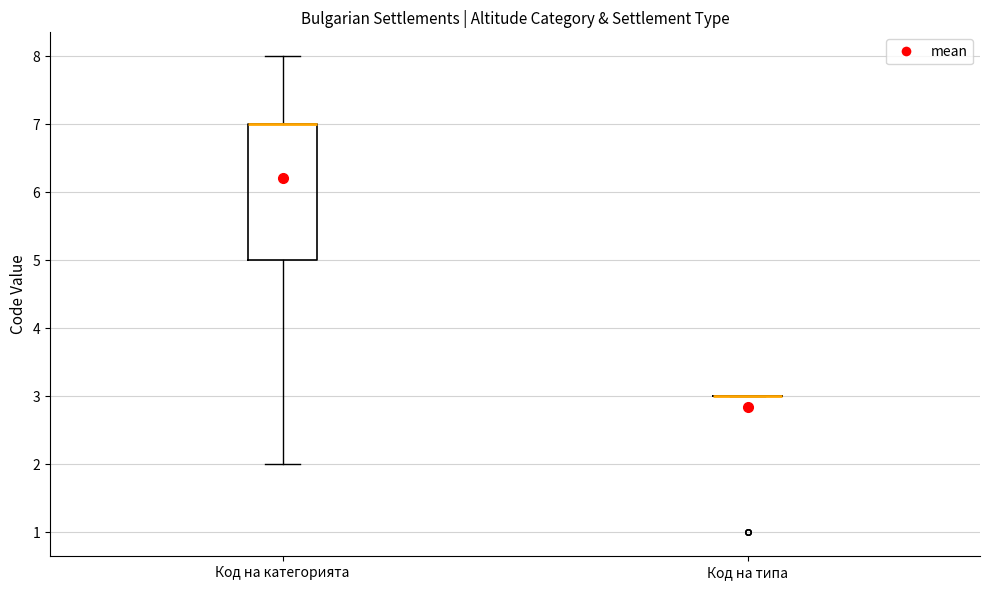

Reading left to right, transcribe this box plot: for each box, give where its median line is, the range the box spans, and where its two whiskers end, as read against the y-axis. The values are not printed on the chart, so give them approximately, as read against the axis.

Код на категорията: median 7 (drawn on the box's upper edge), box 5 to 7, whiskers 2 to 8
Код на типа: box collapsed to a line at 3, whiskers 3 to 3